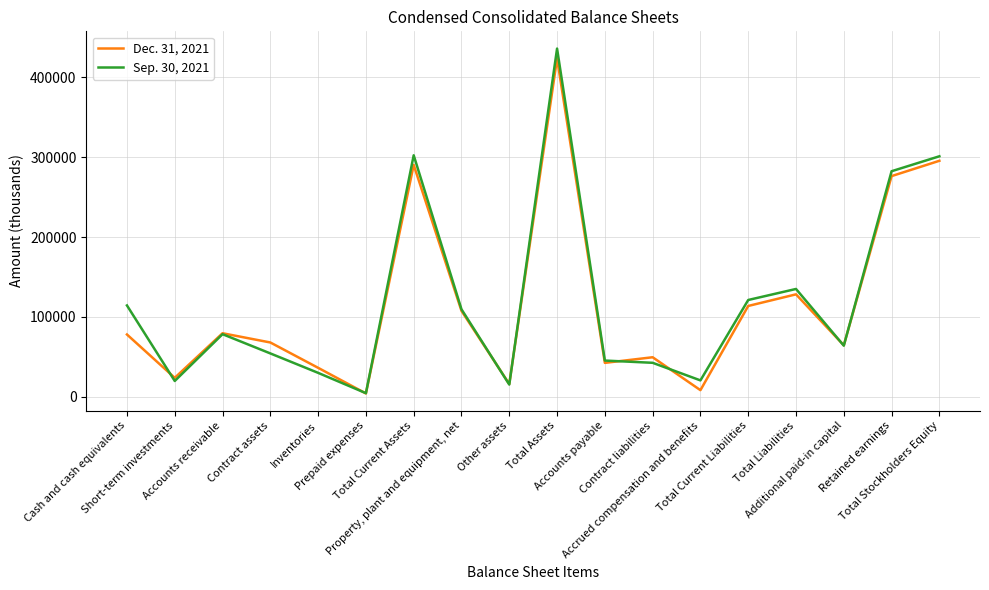

Is the value of Dec. 31, 2021 at Total Assets greater than the value of Sep. 30, 2021 at Contract assets?

Yes